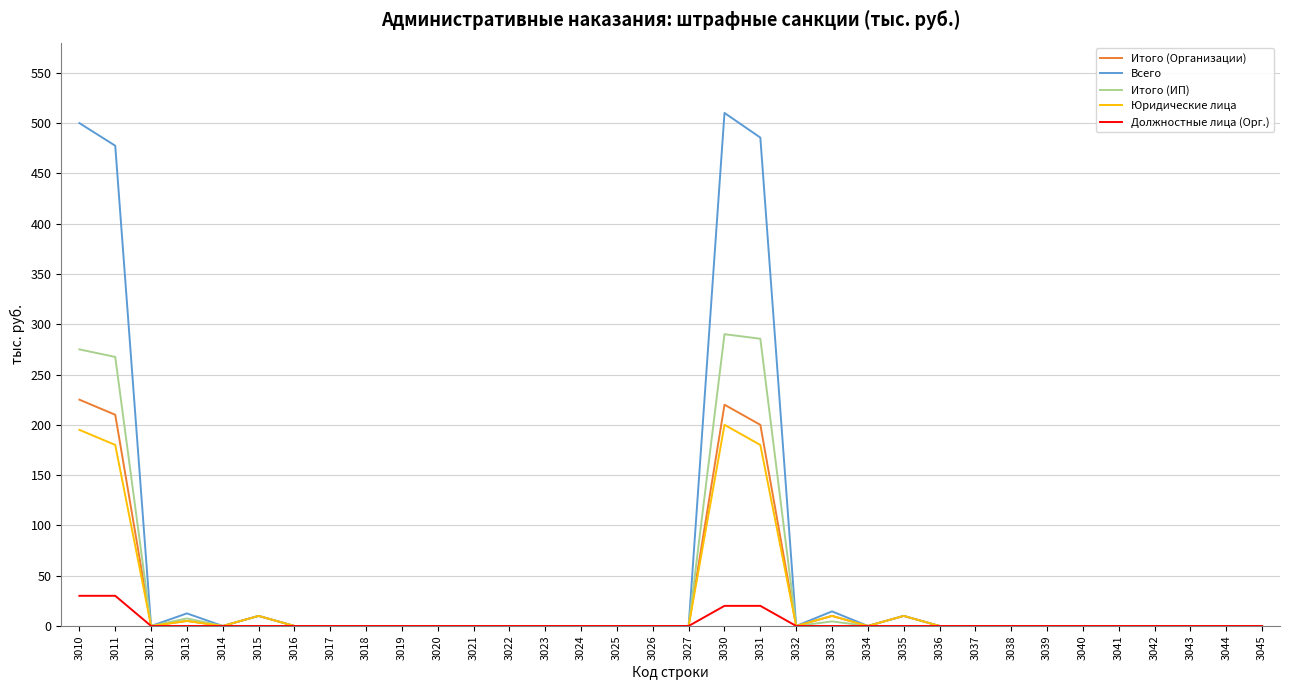

At which label is Всего closest to 255?

3011